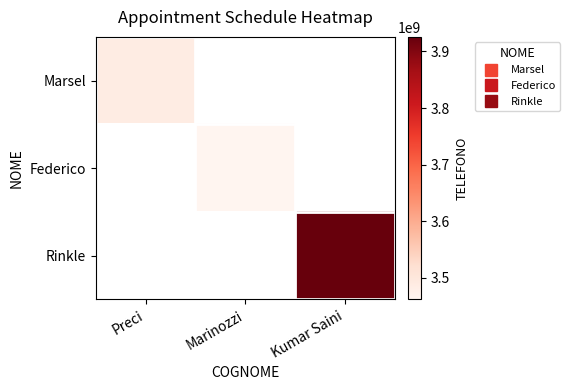

Which label corresponds to the largest value in the chart?

Kumar Saini